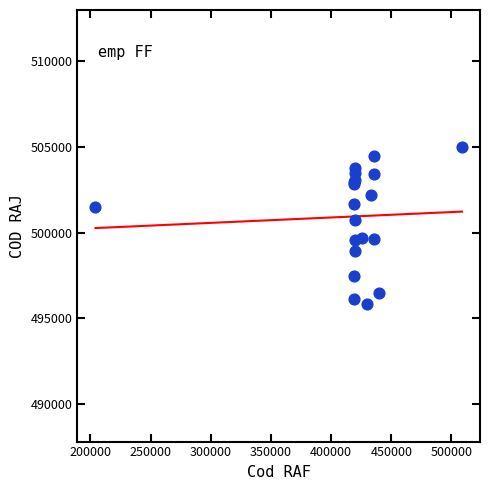

What Y value in the scatter plot is closest to 500393?

500741.8